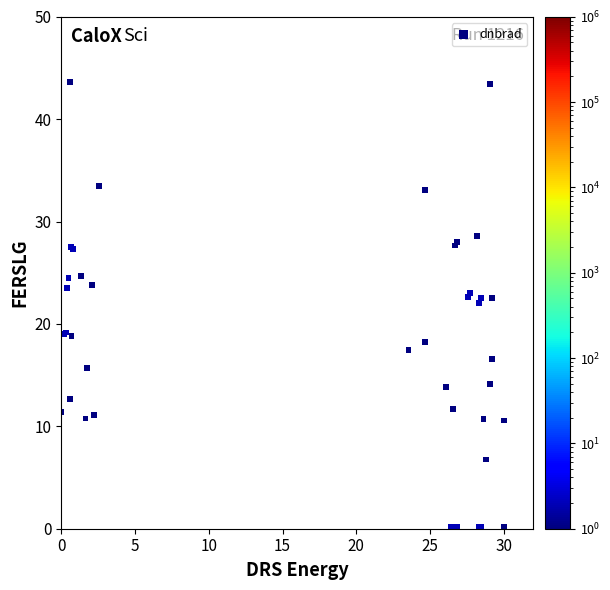

What Y value in the scatter plot is closest to 21?

22.0